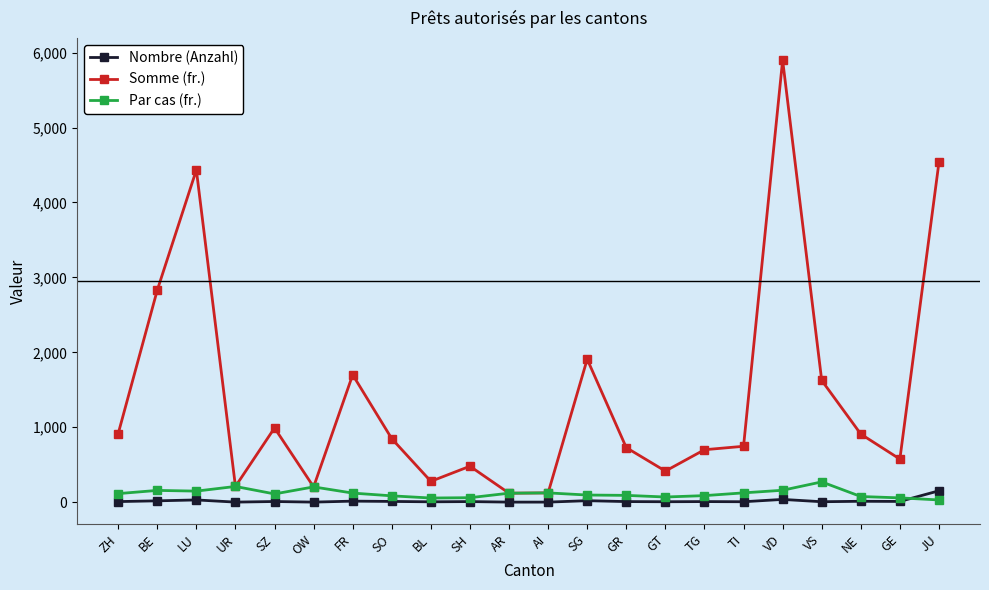

Rank the series at GR from highest to lowest value.

Somme (fr.), Par cas (fr.), Nombre (Anzahl)